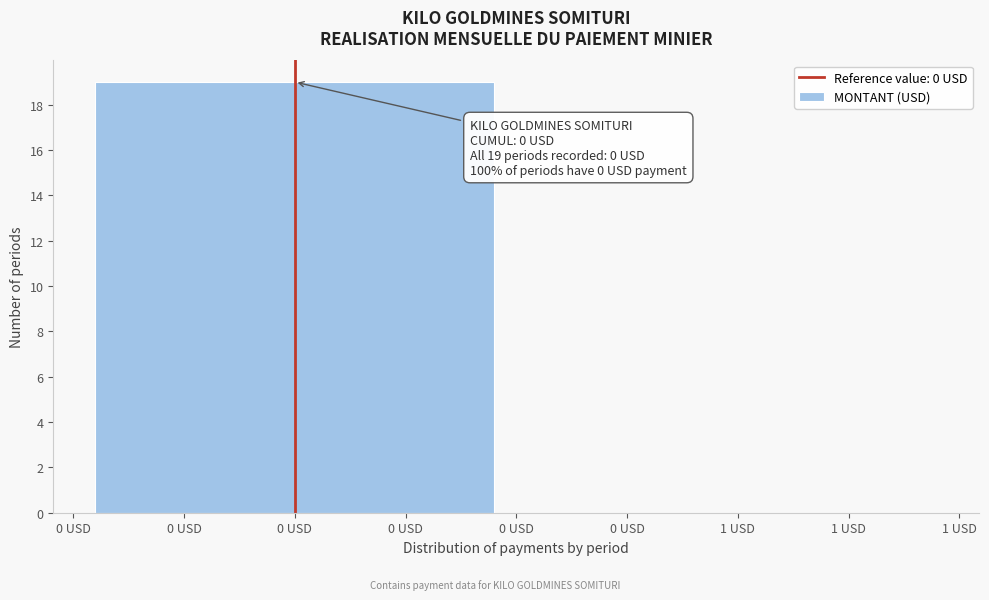

Reading right to left, list all the values displayed in this chart.

1 USD=0	0 USD=19